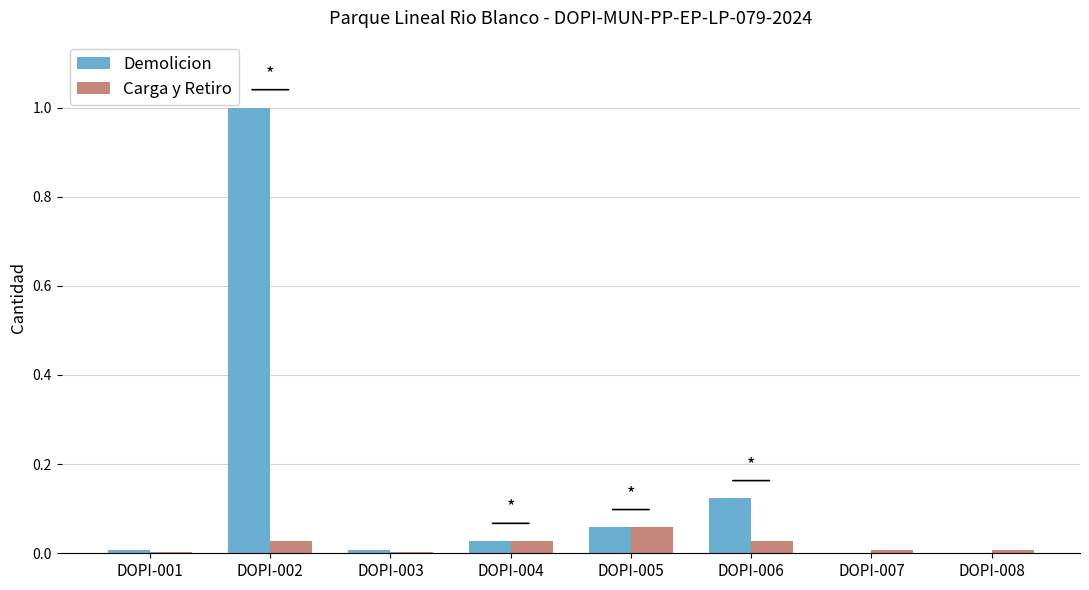

True or false: Carga y Retiro has a value of 0.0 at DOPI-006.

True